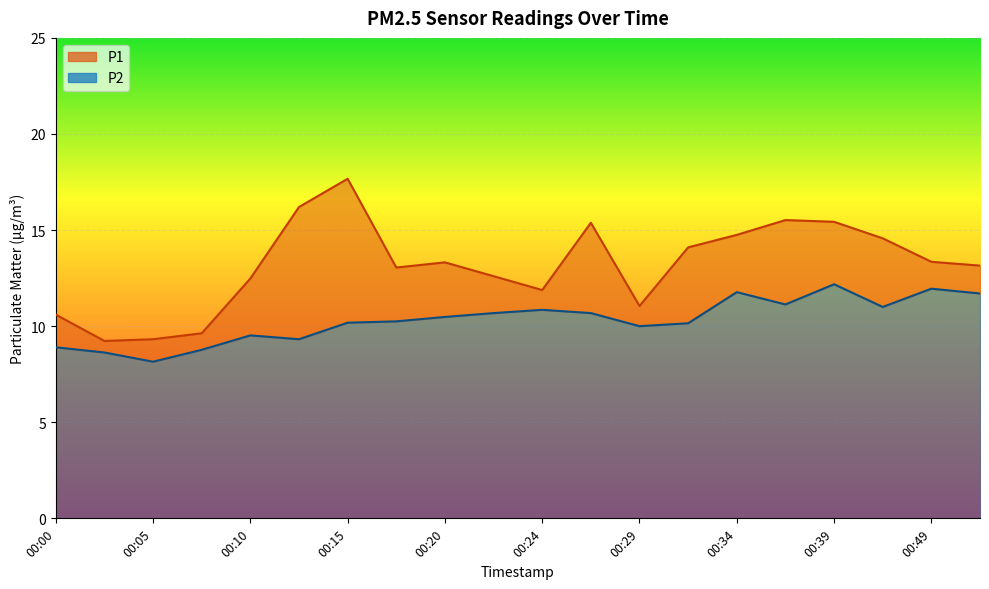

True or false: P1 has a value of 14.8 at 00:34.

True